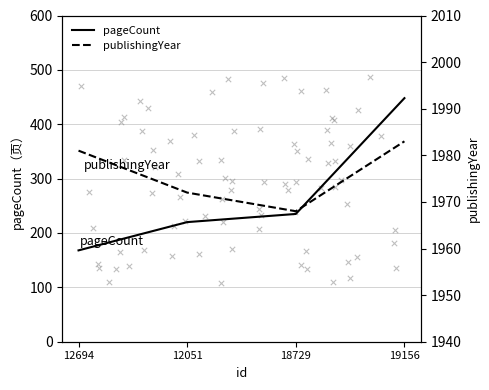

At which category is the sum across all series the highest?

19156